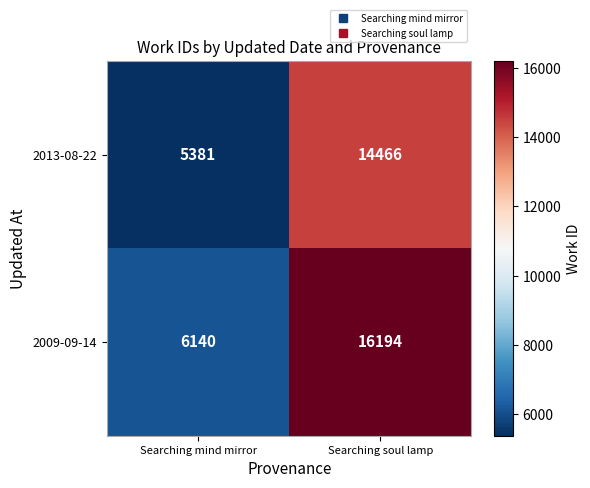

True or false: 2009-09-14 has a value of 16194 at Searching soul lamp.

True